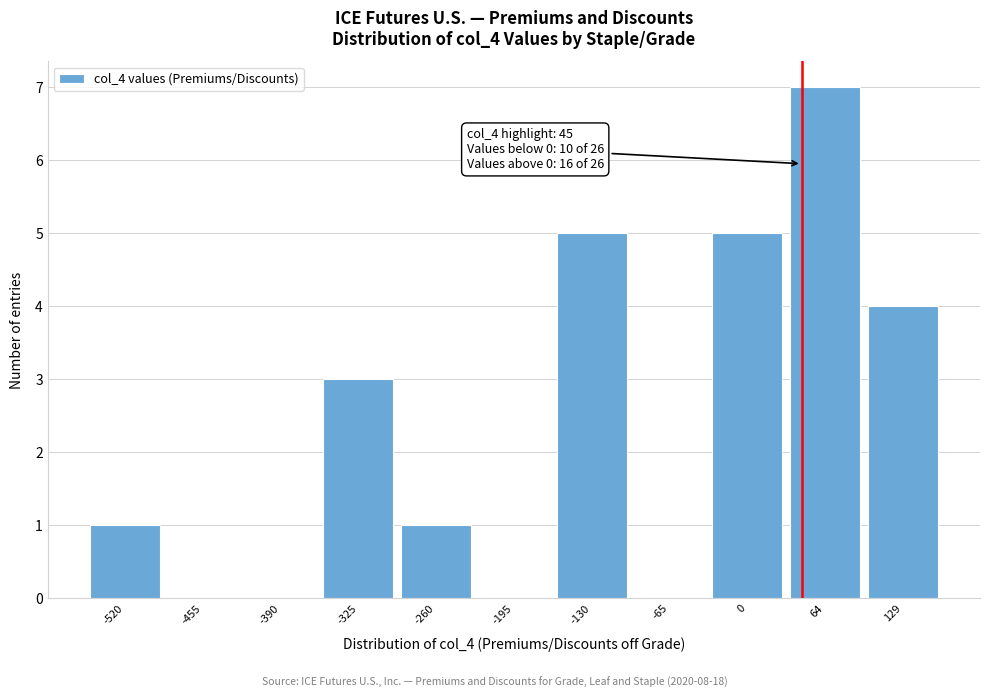

Over which range of the x-axis is the bar tallest?

32 to 97